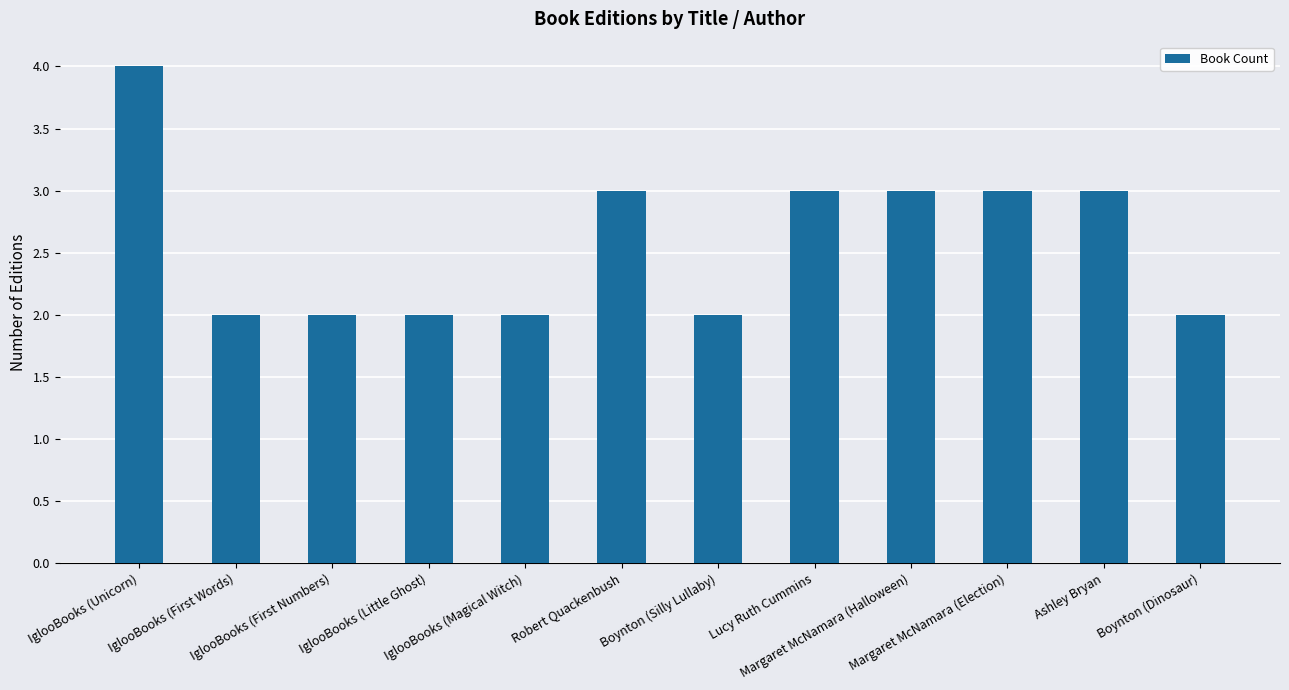

Reading left to right, transcribe all the data shown in this chart.

IglooBooks (Unicorn)=4	IglooBooks (First Words)=2	IglooBooks (First Numbers)=2	IglooBooks (Little Ghost)=2	IglooBooks (Magical Witch)=2	Robert Quackenbush=3	Boynton (Silly Lullaby)=2	Lucy Ruth Cummins=3	Margaret McNamara (Halloween)=3	Margaret McNamara (Election)=3	Ashley Bryan=3	Boynton (Dinosaur)=2